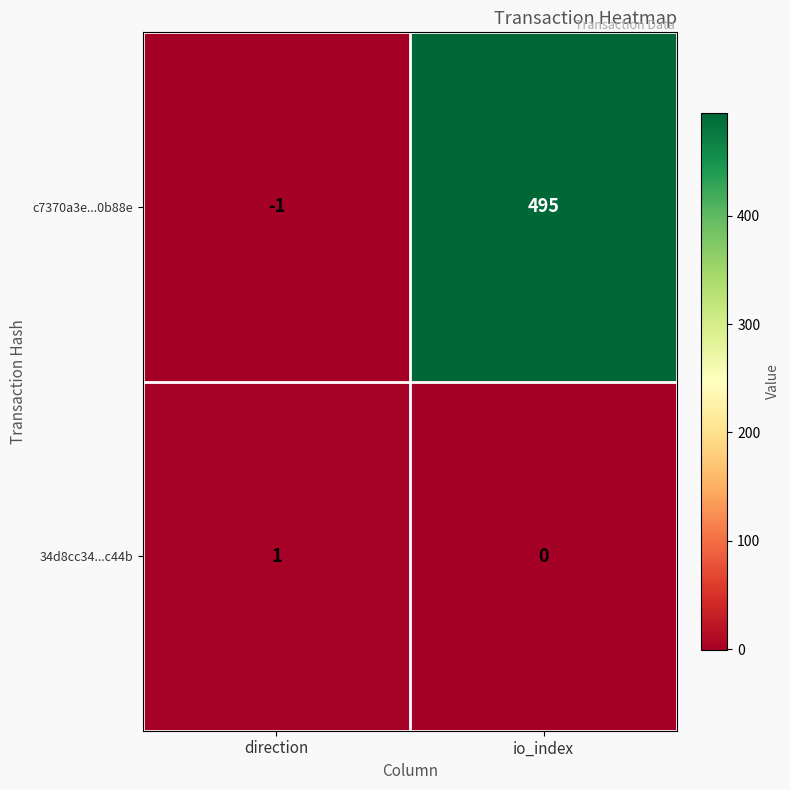

Reading left to right, extract all data points from this chart.

c7370a3e...0b88e: -1	495
34d8cc34...c44b: 1	0